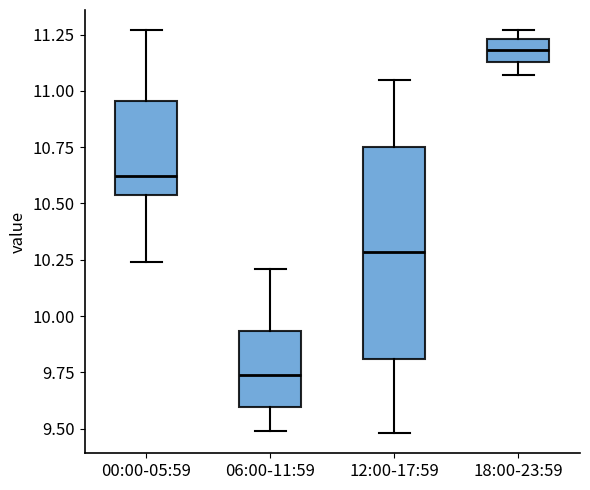

Which box has the lowest median line?

06:00-11:59